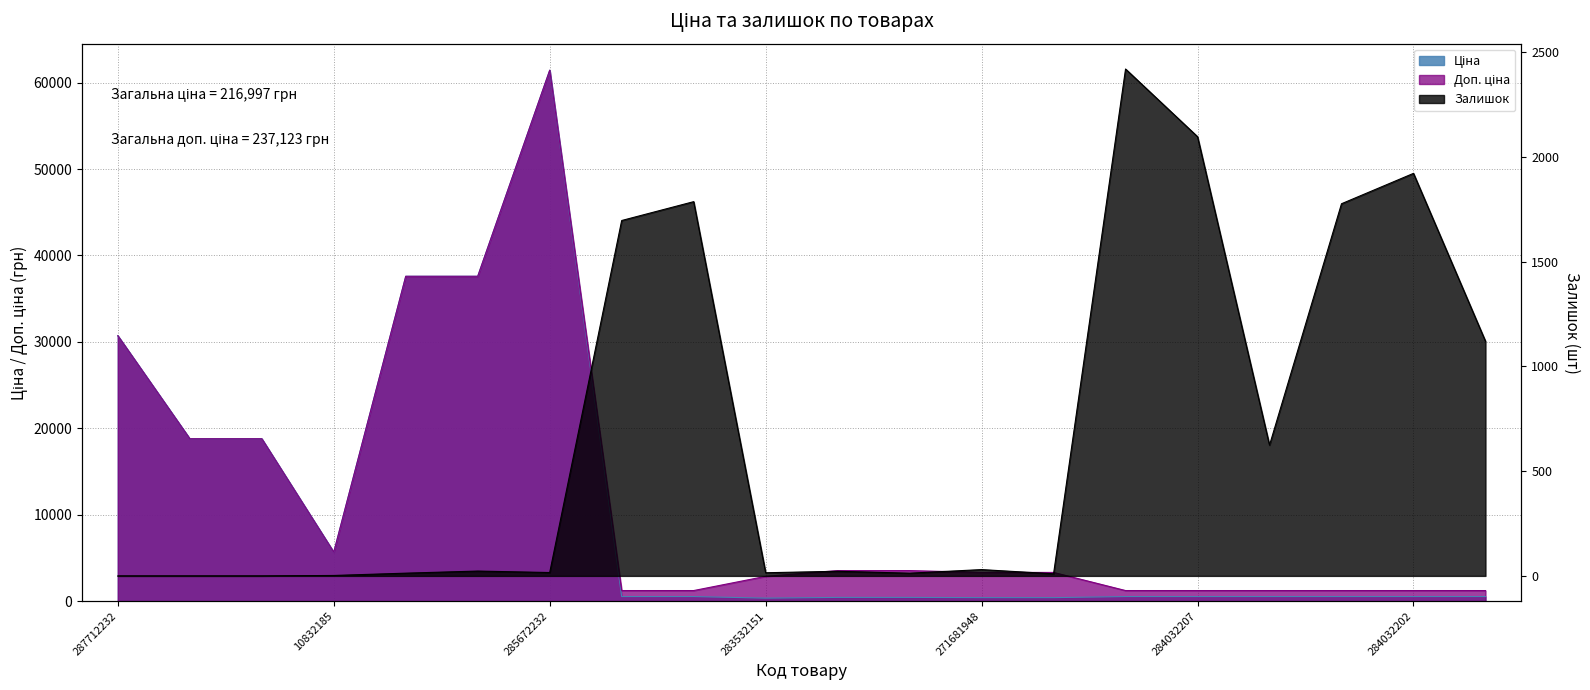

Where is the first local minimum for Ціна?

10832185